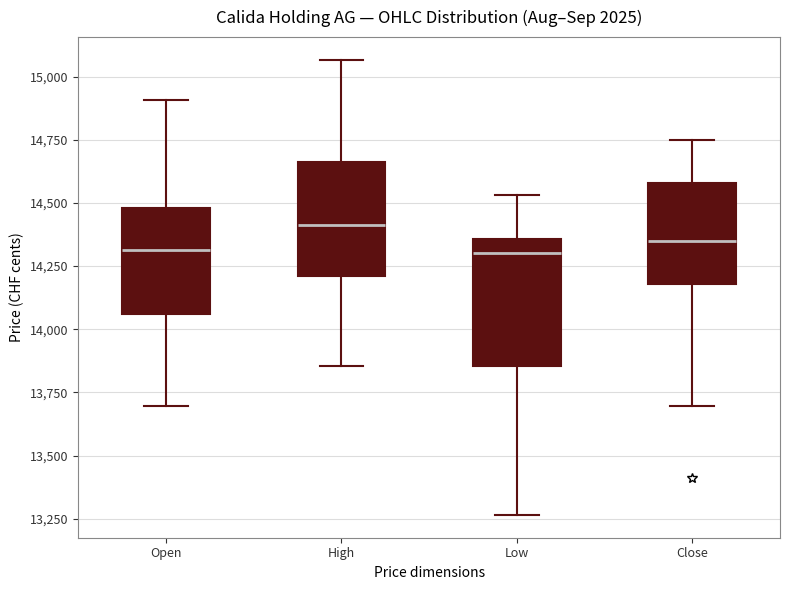

Reading left to right, read every box against the y-axis: the position of its median line, the range the box covers, and the ends of its whiskers. The values are not printed on the chart, so give them approximately, as read against the axis.

Open: median 14300, box 14050 to 14500, whiskers 13700 to 14900
High: median 14400, box 14200 to 14650, whiskers 13850 to 15050
Low: median 14300, box 13850 to 14350, whiskers 13250 to 14550
Close: median 14350, box 14200 to 14600, whiskers 13700 to 14750